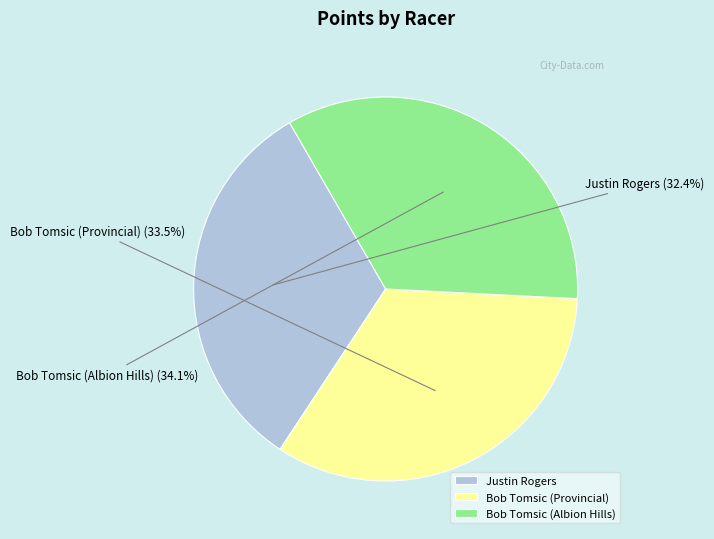

Rank the categories by value from highest to lowest.

Bob Tomsic (Albion Hills), Bob Tomsic (Provincial), Justin Rogers